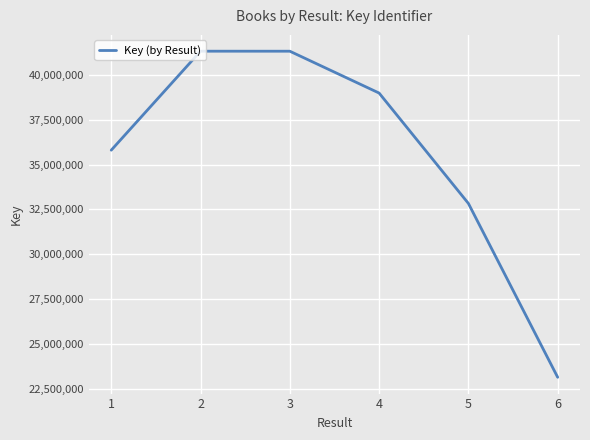

What is the smallest value displayed?

23126865